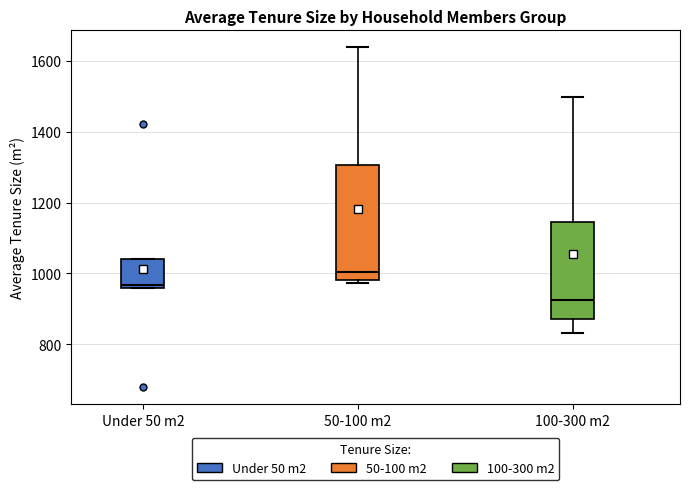

Reading left to right, transcribe this box plot: for each box, give where its median line is, the range the box spans, and where its two whiskers end, as read against the y-axis. The values are not printed on the chart, so give them approximately, as read against the axis.

Under 50 m2: median 960 (just above the box's lower edge), box 960 to 1040, whiskers 960 to 1040
50-100 m2: median 1000, box 980 to 1300, whiskers 980 (just below the box's lower edge) to 1640
100-300 m2: median 920, box 880 to 1140, whiskers 840 to 1500